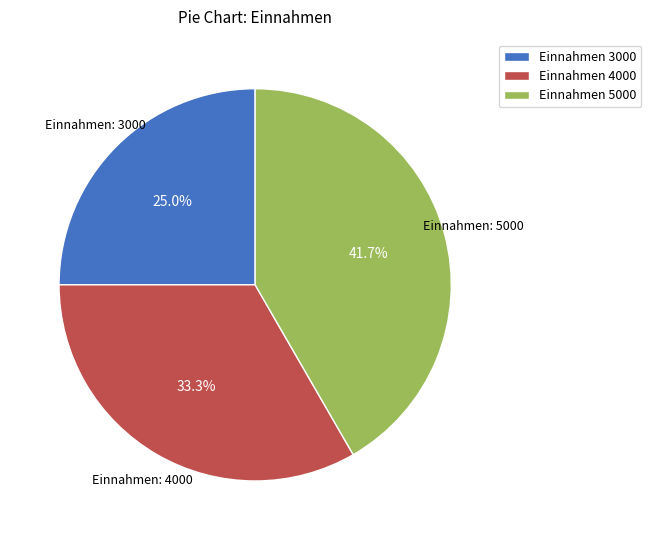

Which category has the smallest portion of the pie?

Einnahmen 3000